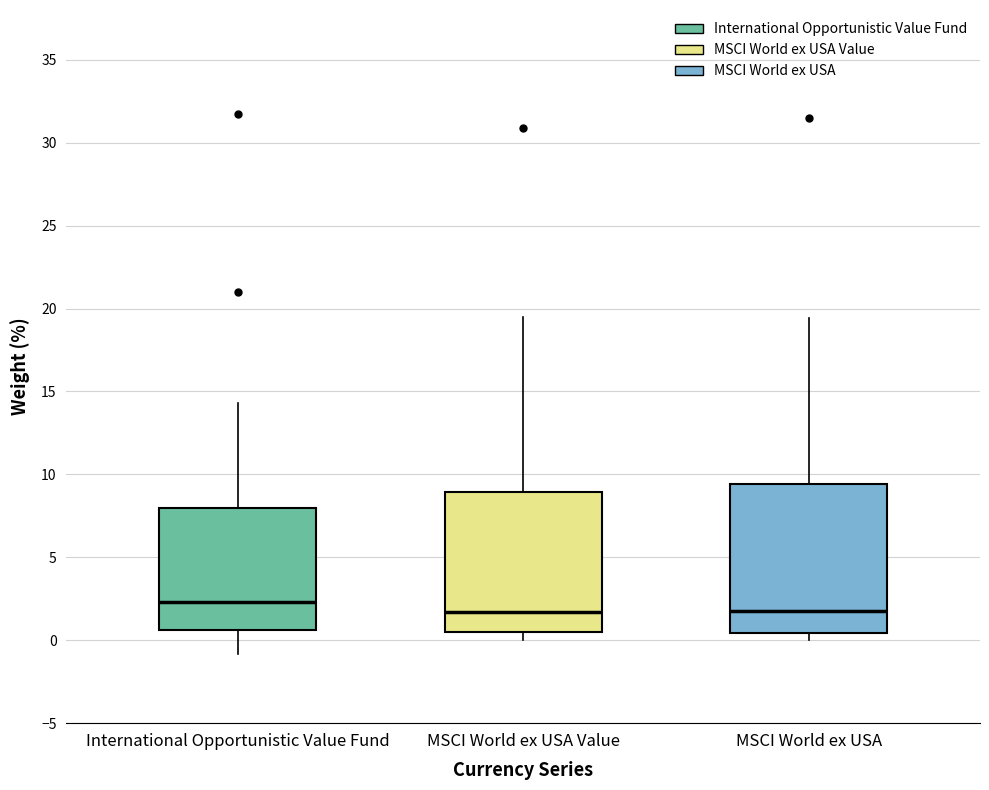

Comparing the boxes themselves (not the whiskers), which one is the tallest?

MSCI World ex USA